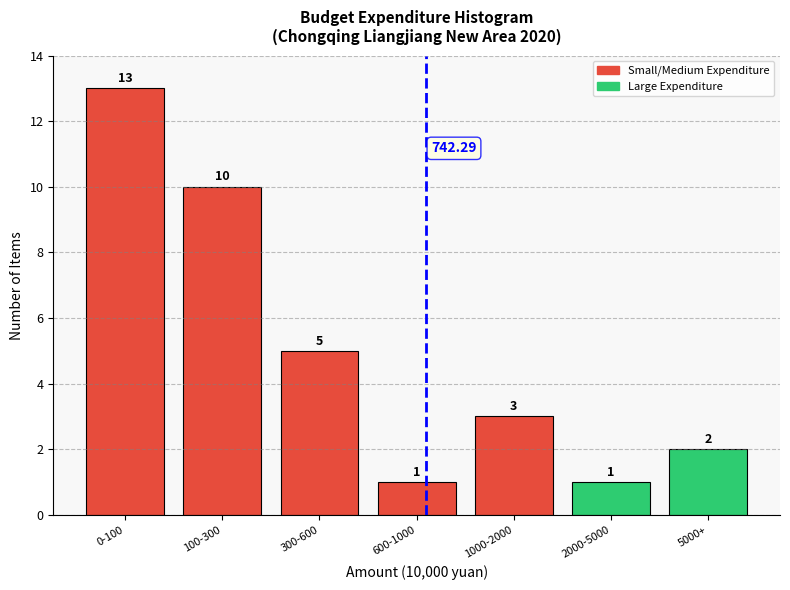

Between 5000+ and 1000-2000, which is larger?

1000-2000